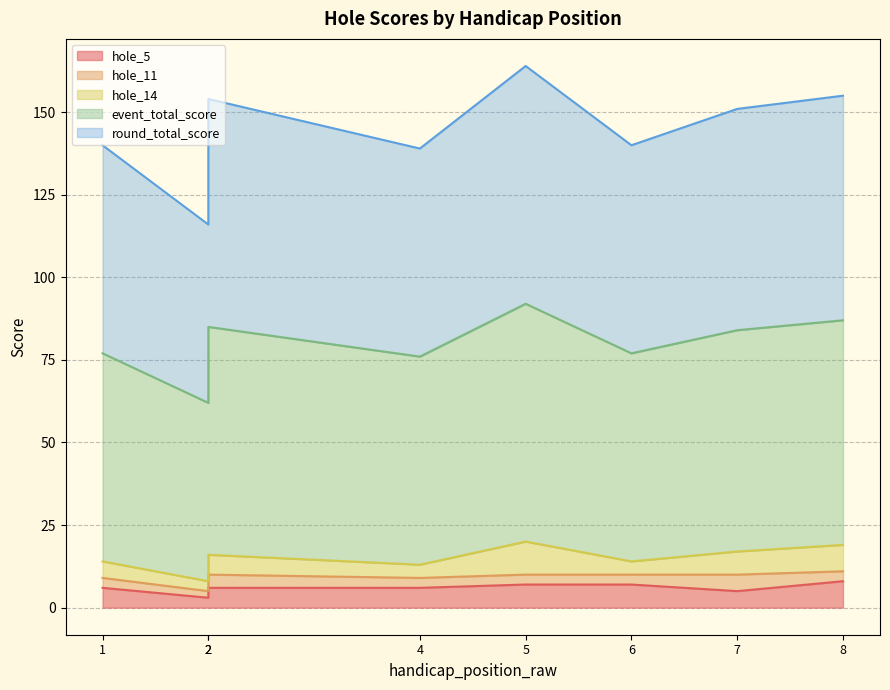

True or false: round_total_score and event_total_score cross at least once.

False